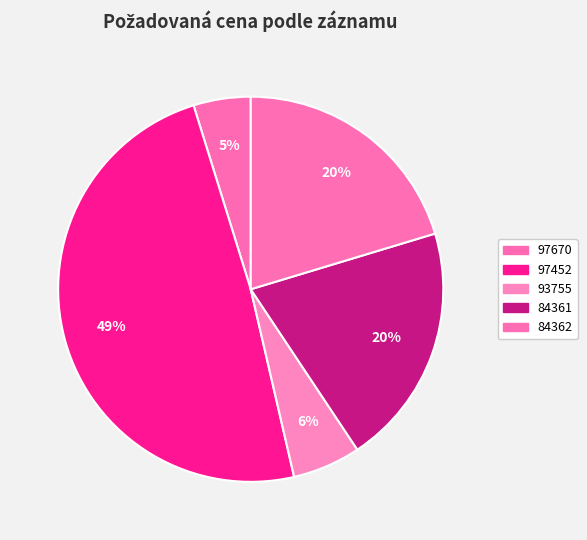

Count the number of slices in the pie.

5